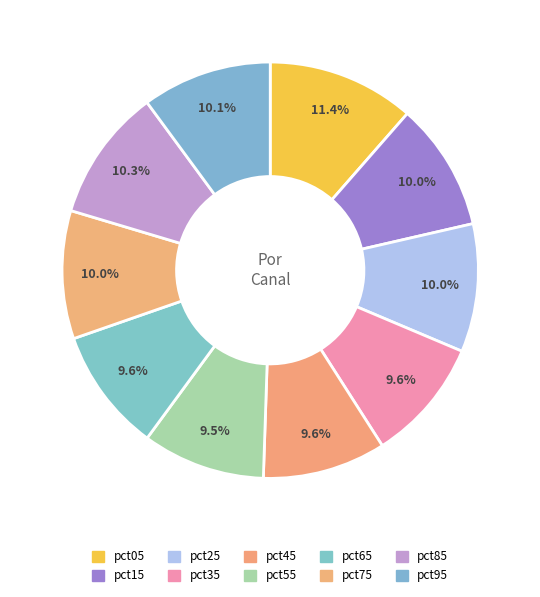

To the nearest percent, what percentage of the pie is pct75?

10%